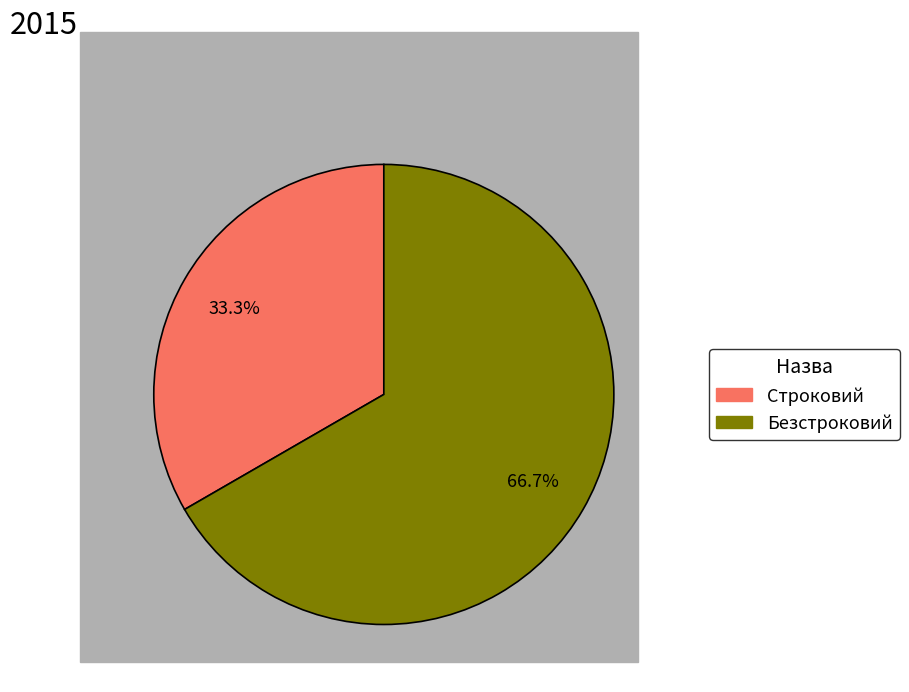

To the nearest percent, what portion does Строковий represent?

33%